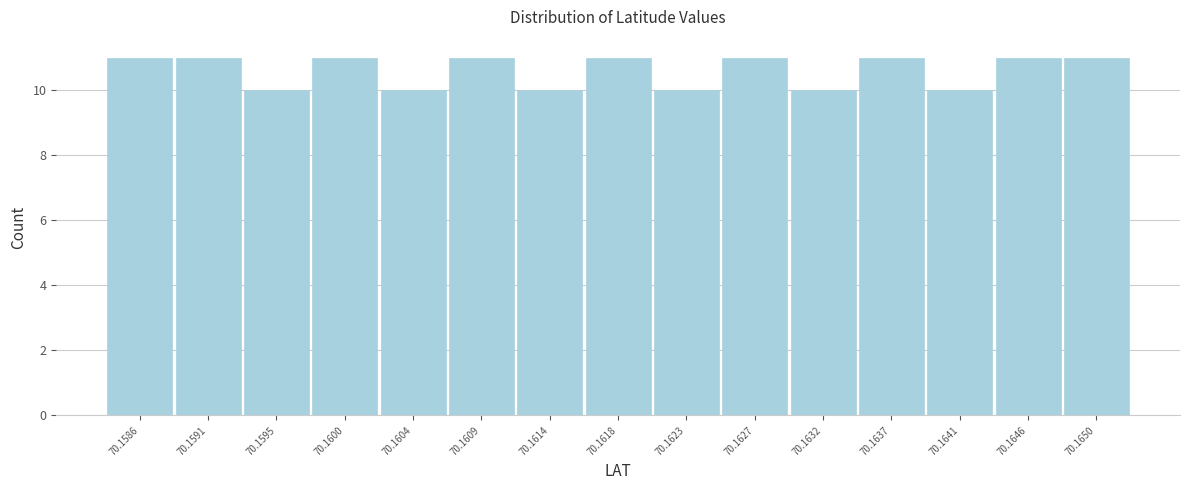

Reading left to right, list all the values displayed in this chart.

11	11	10	11	10	11	10	11	10	11	10	11	10	11	11